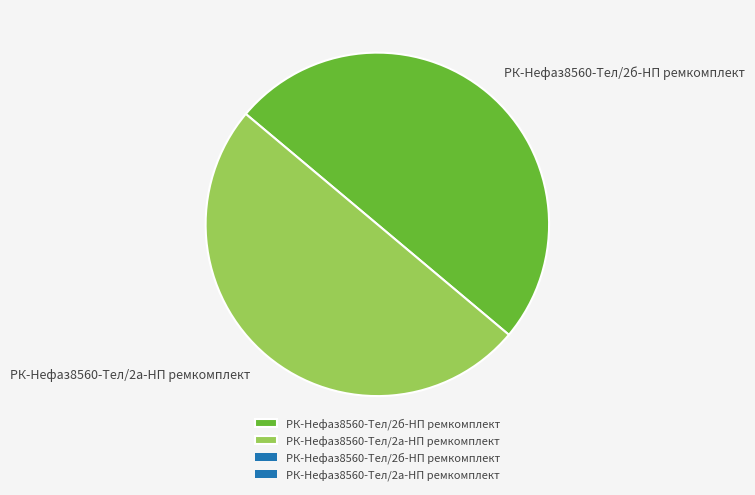

Is the sum of РК-Нефаз8560-Тел/2б-НП ремкомплект and РК-Нефаз8560-Тел/2а-НП ремкомплект greater than half?

Yes